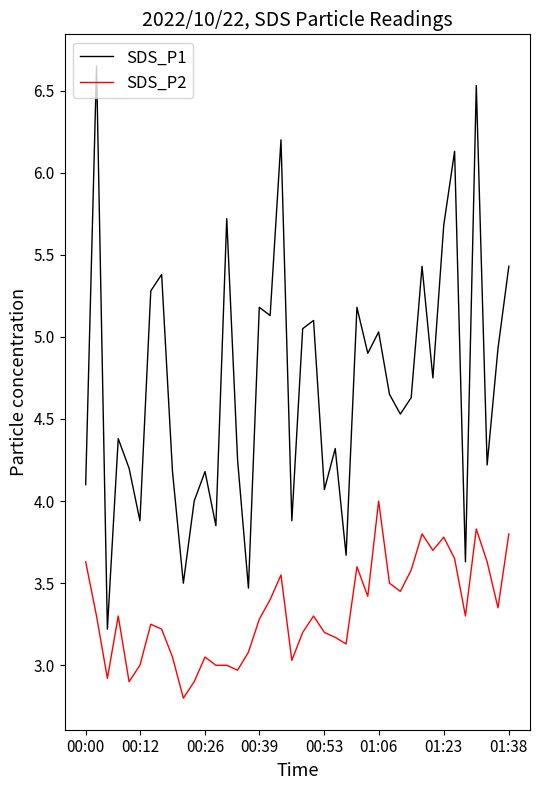

What is the difference between the maximum and minimum values in the SDS_P2 series?

1.2